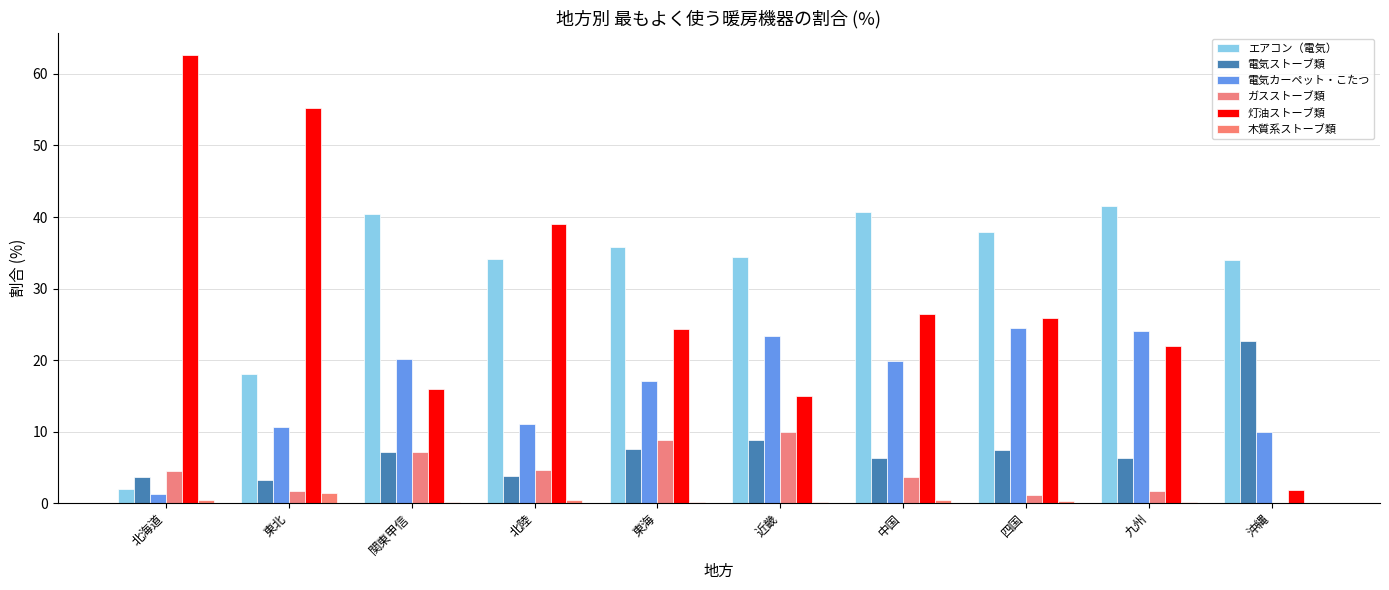

The value of 電気ストーブ類 at 沖縄 is 6.2. True or false?

False